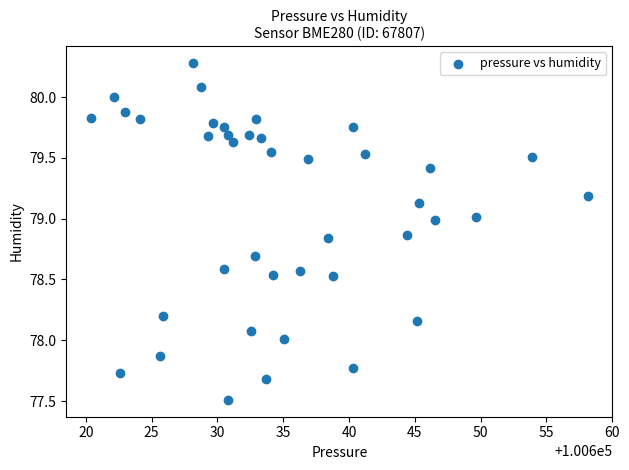

What is the range of Y values (max minus min)?

2.8